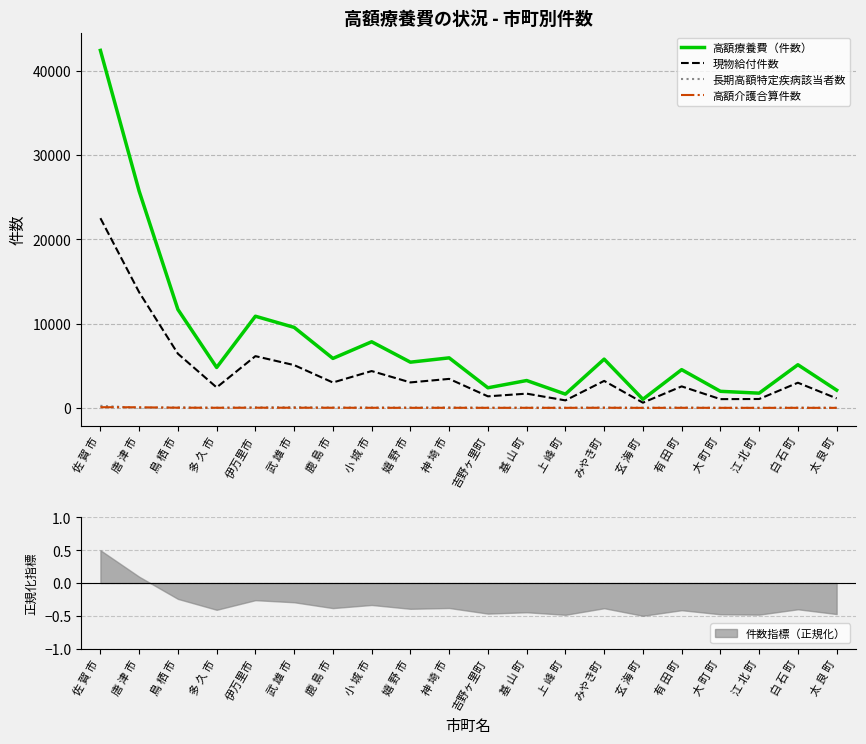

At which label does 長期高額特定疾病該当者数 reach its peak?

佐 賀 市